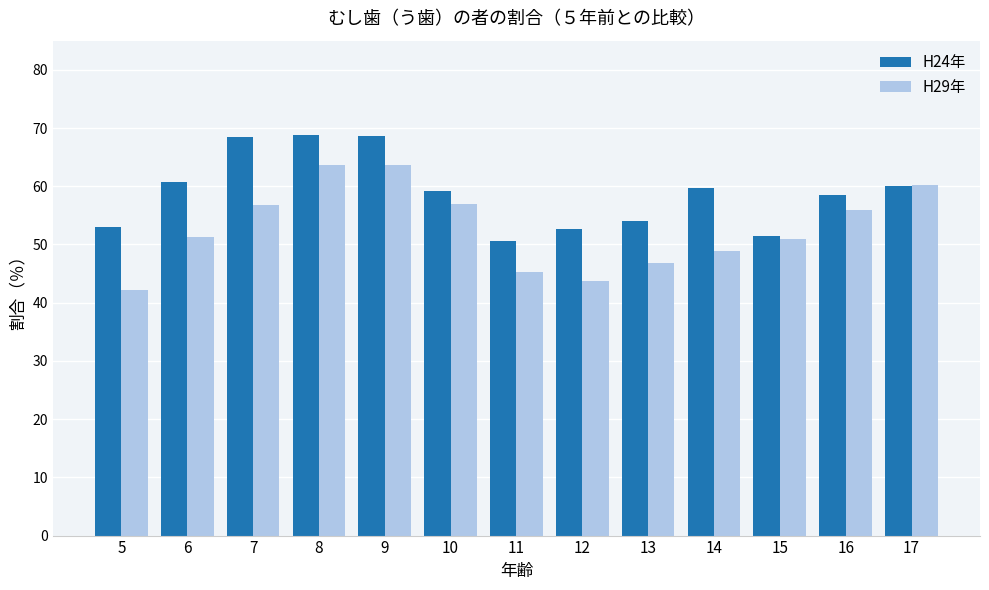

What is the maximum value shown in the chart?

68.8